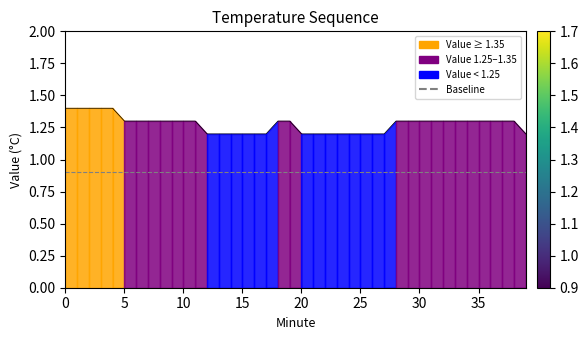

Is it true that Baseline equals 0.5 at 23?

False